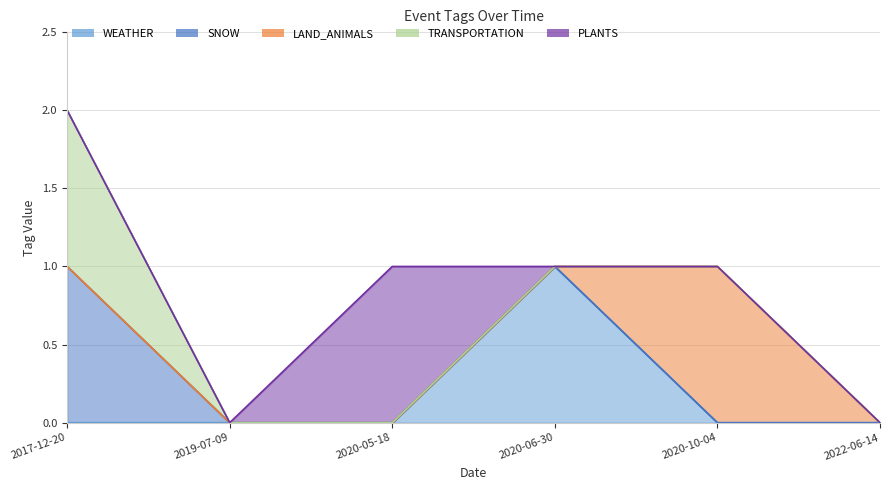

At how many categories does at least one series exceed 0?

4